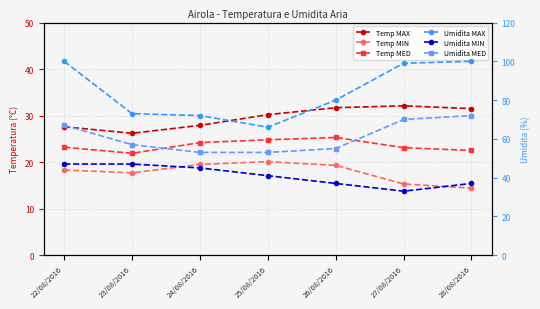

What is the label of the 6th point from the left?

27/08/2016